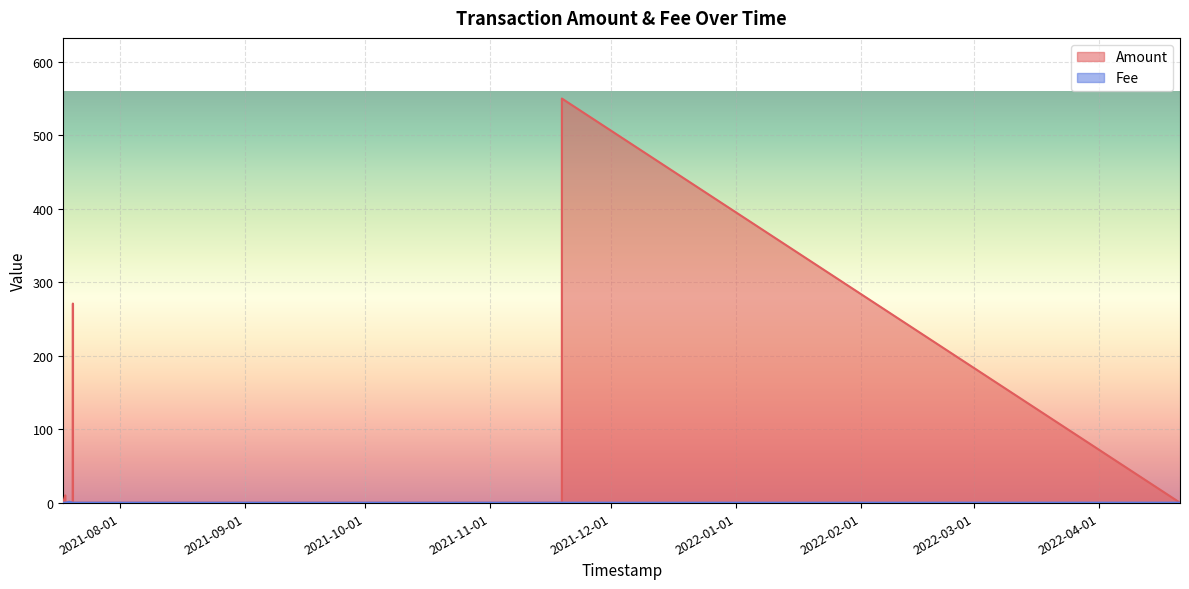

What are all the series names shown in the legend?

Amount, Fee